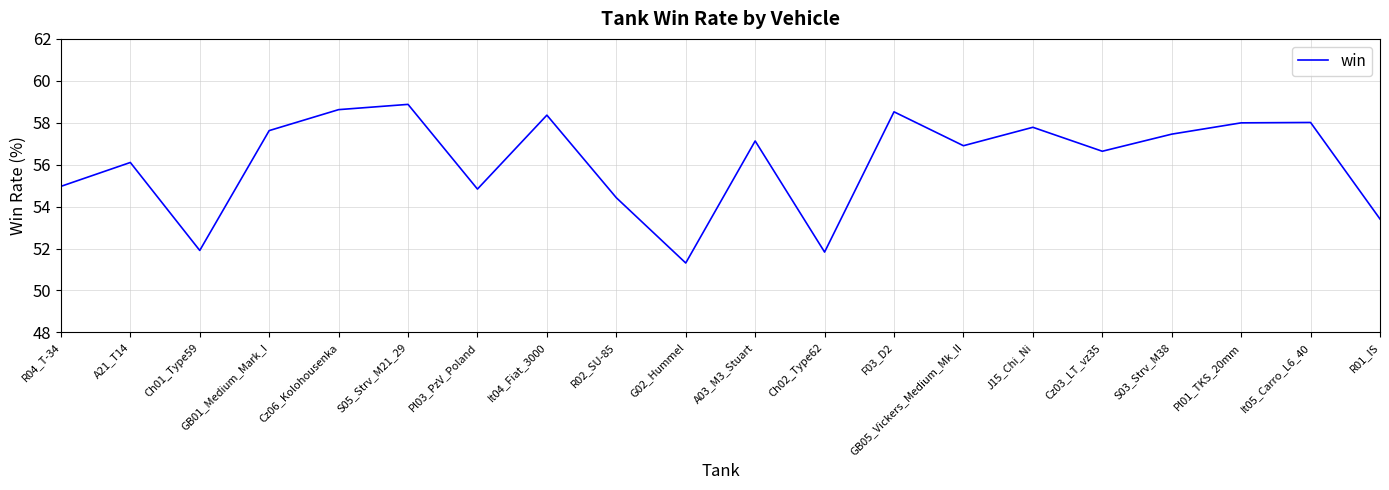

What is the ratio of the value at It04_Fiat_3000 to the value at F03_D2?

1.0